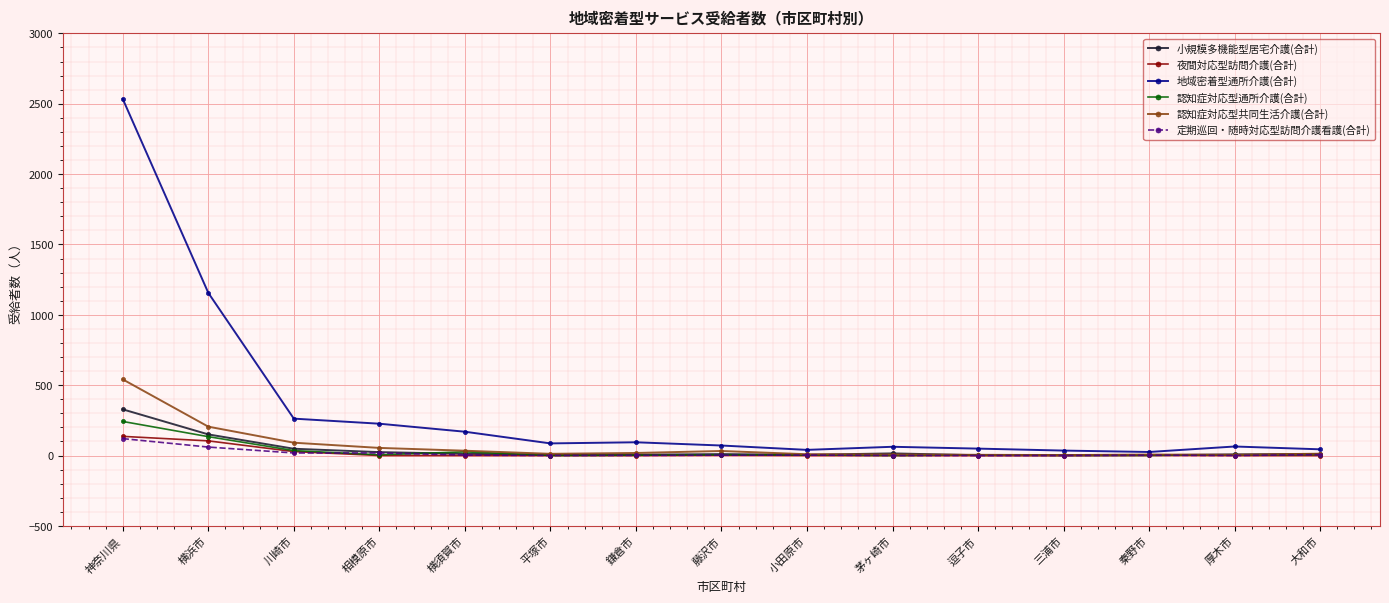

What position from the right is 藤沢市?

8